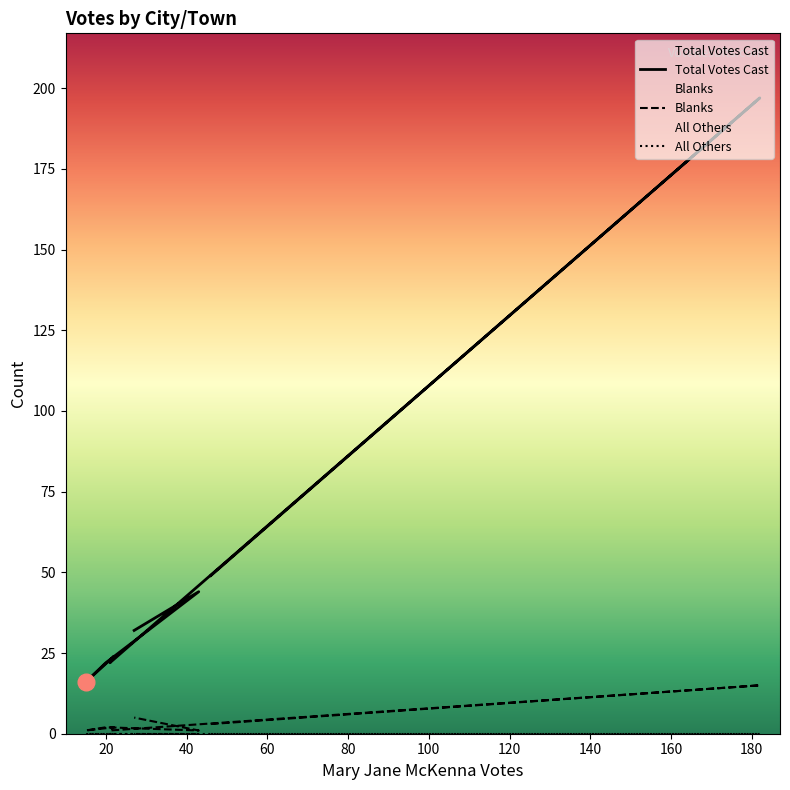

How many interior local peaks does the Total Votes Cast series have?

3